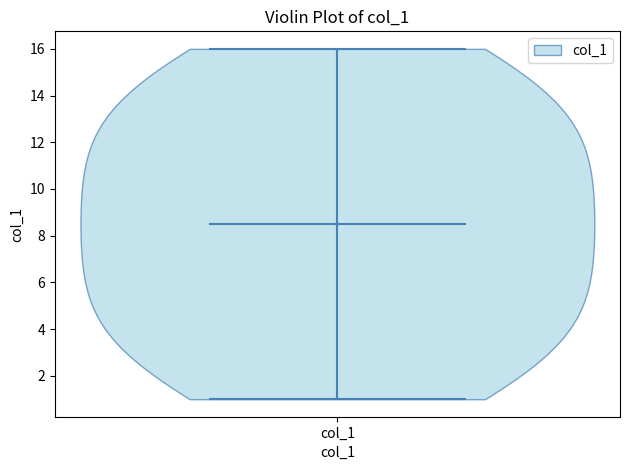

Read this violin plot against the y-axis: where its median line is, and the lowest and highest points the violin reaches. The values are not printed on the chart, so give them approximately, as read against the axis.

median line 8.6, lowest point 1.0, highest point 16.0